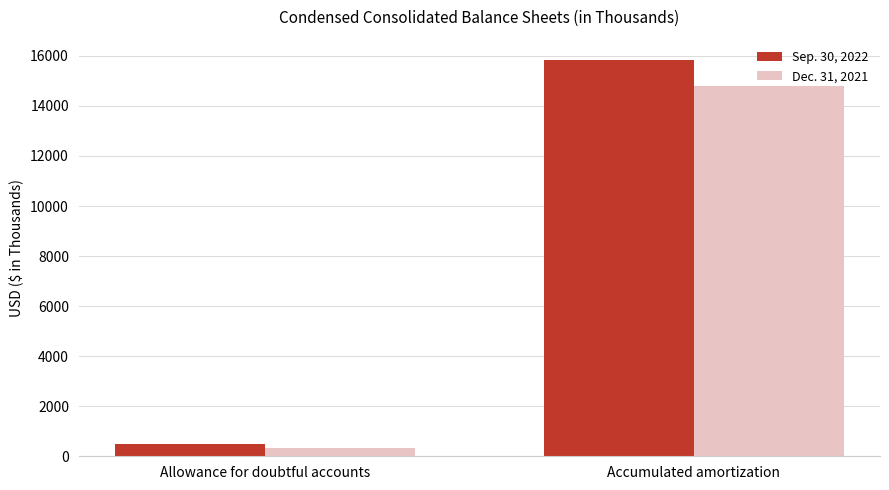

What is the lowest value of the Sep. 30, 2022 series?

490